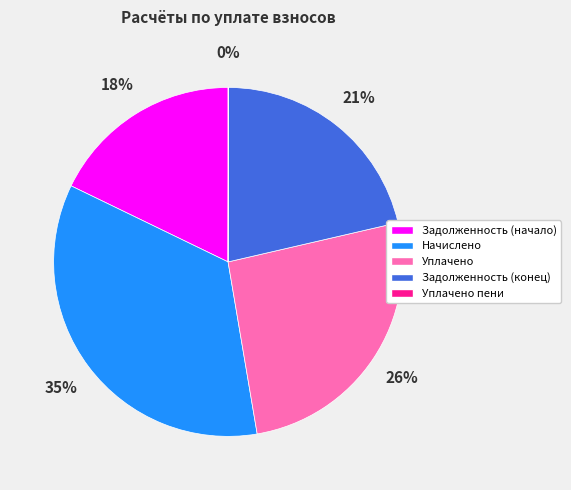

To the nearest percent, what is the difference between the largest and smallest slice percentages?

35%